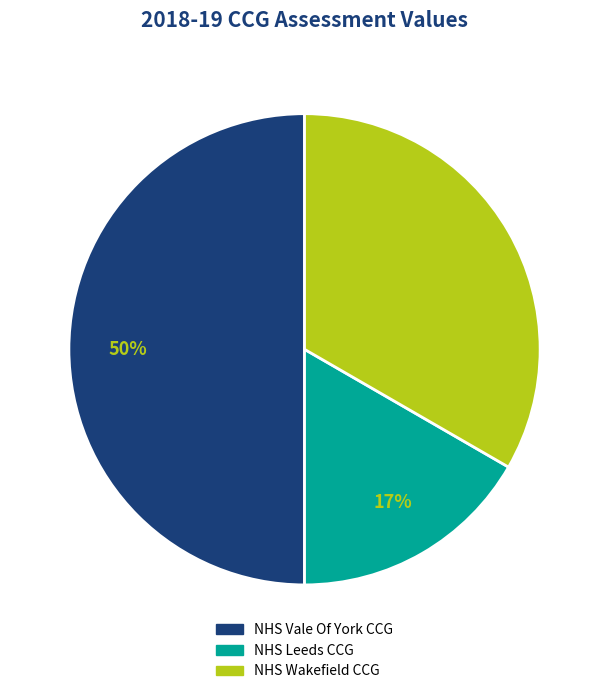

To the nearest percent, what is the difference between the largest and smallest slice percentages?

33%